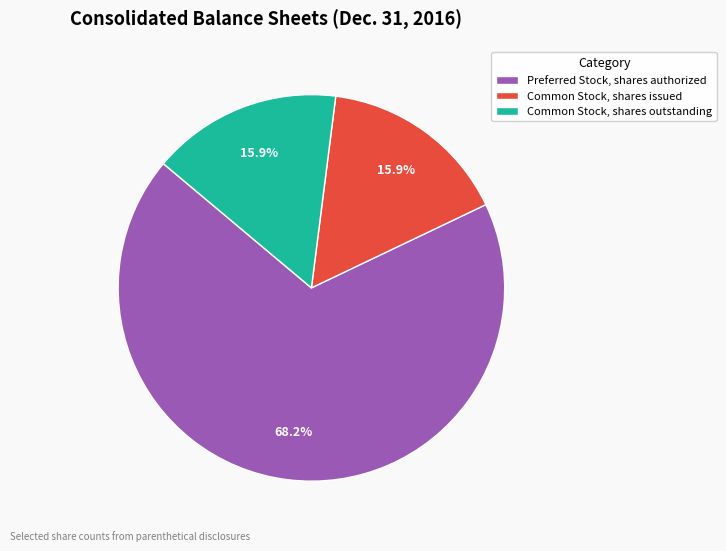

What percentage is the Common Stock, shares issued slice, to the nearest percent?

16%